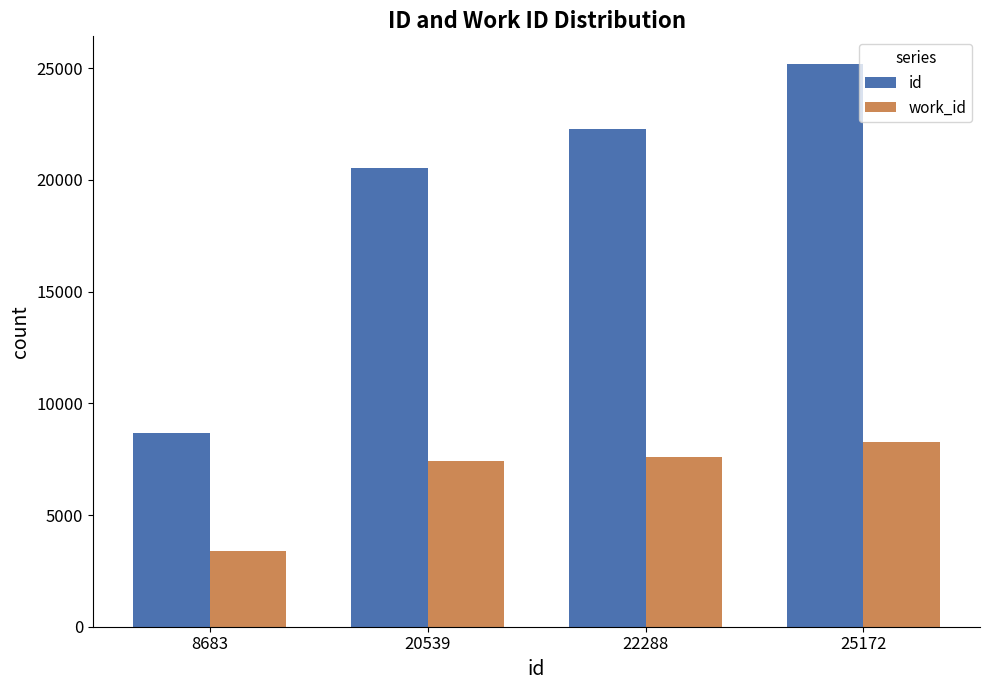

True or false: id has a value of 6082 at 25172.

False